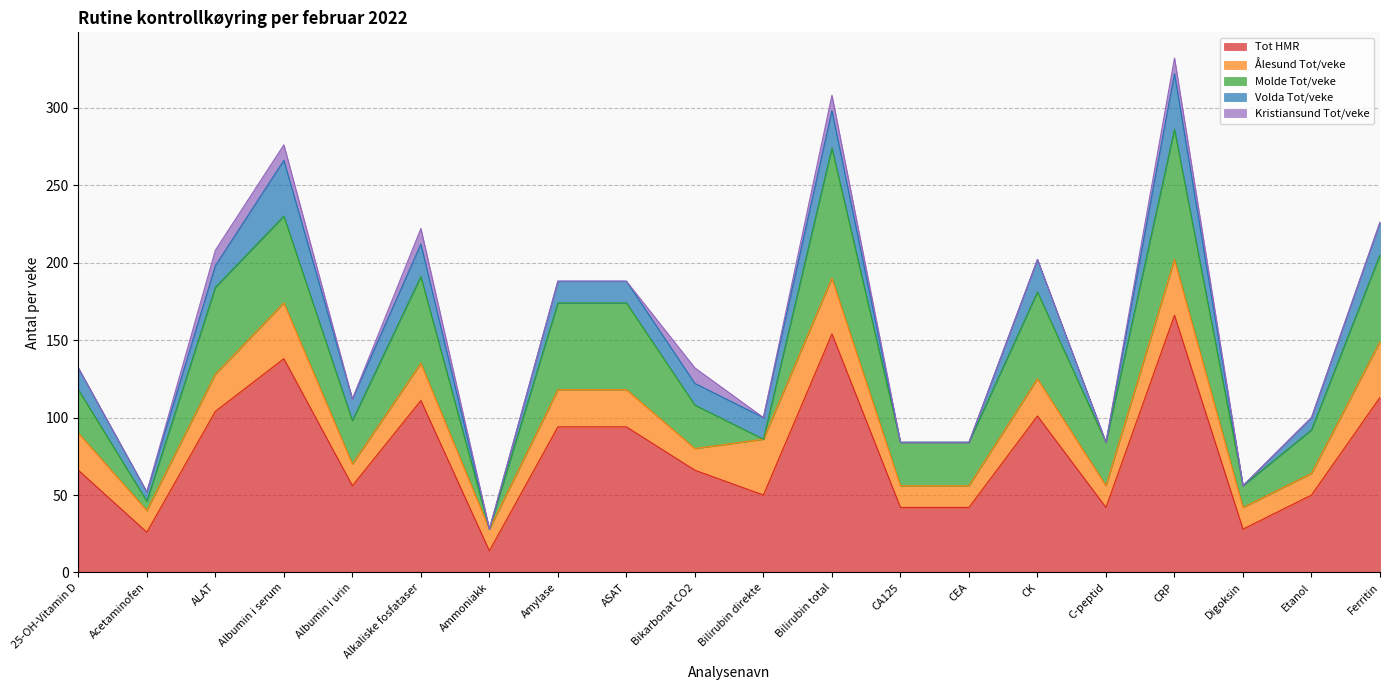

The Molde Tot/veke series shows 56 at Ferritin. True or false?

True